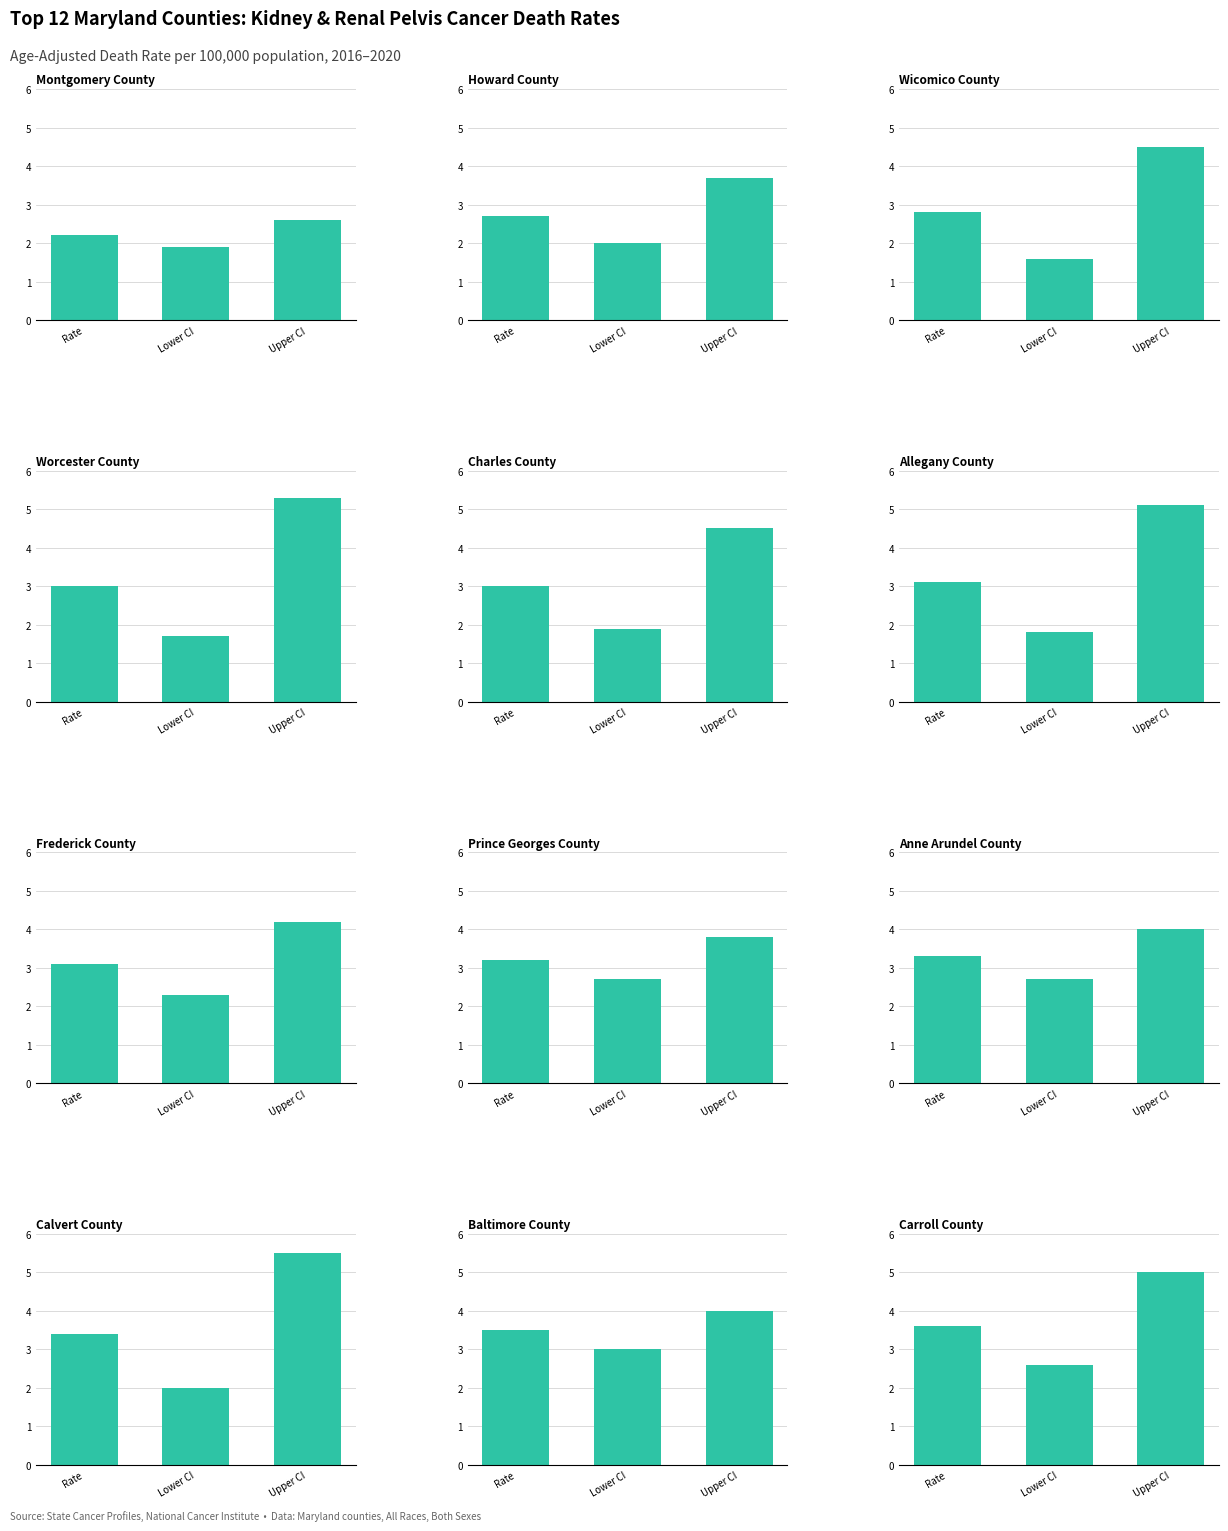

At how many categories does at least one series exceed 4?

7